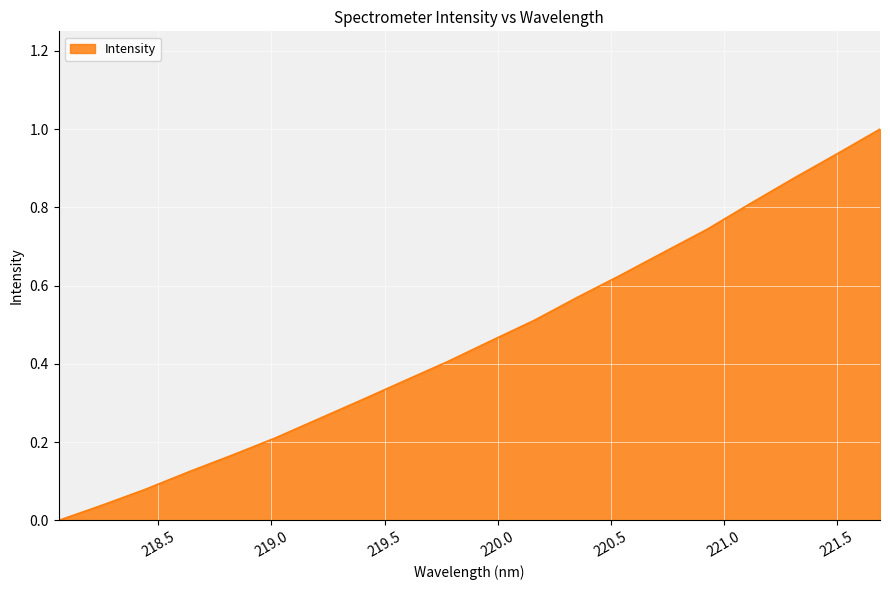

What is the greatest value displayed?

1.0